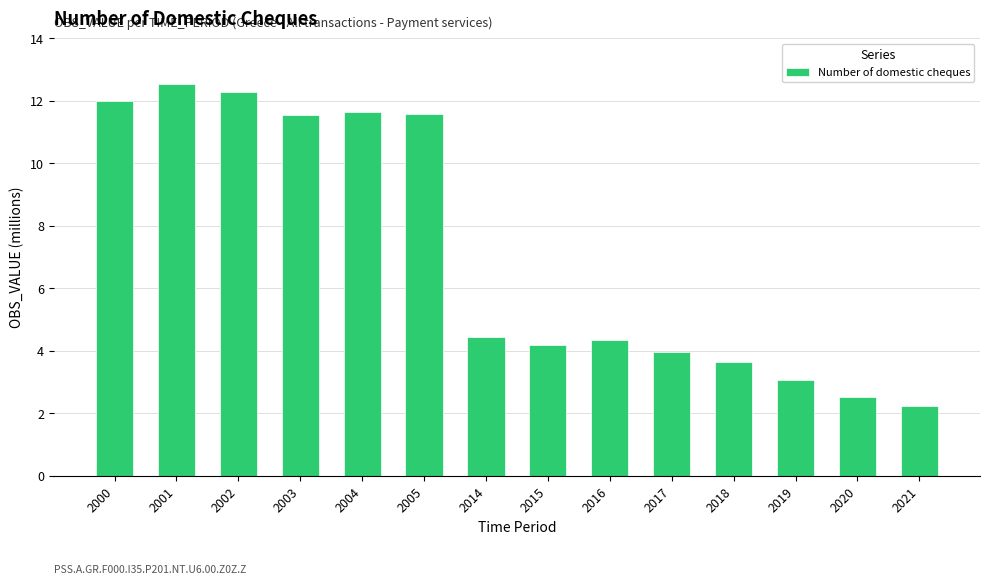

Where does the data first go above 4?

2000